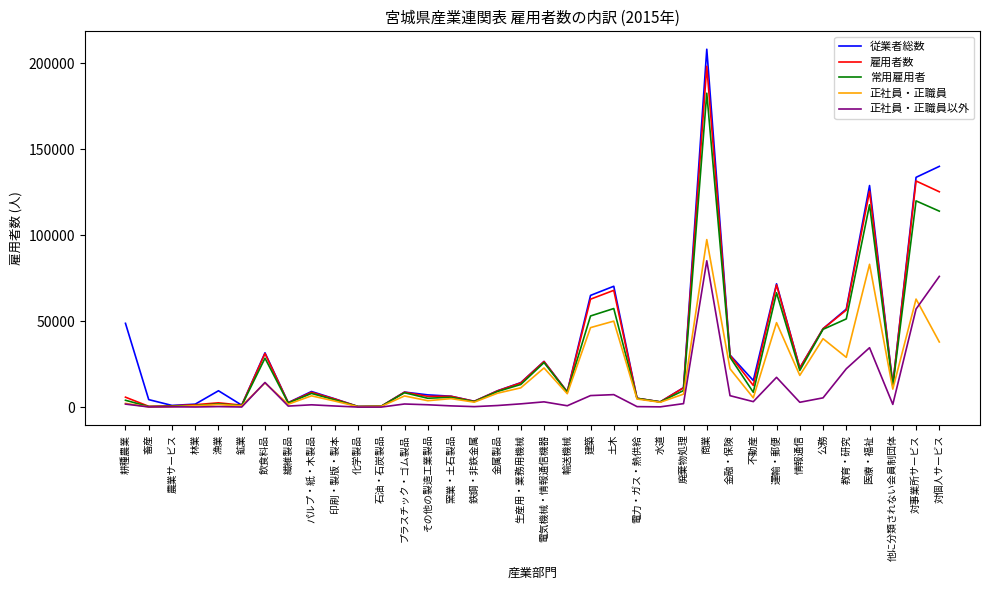

What is the average value of the 雇用者数 series?

31330